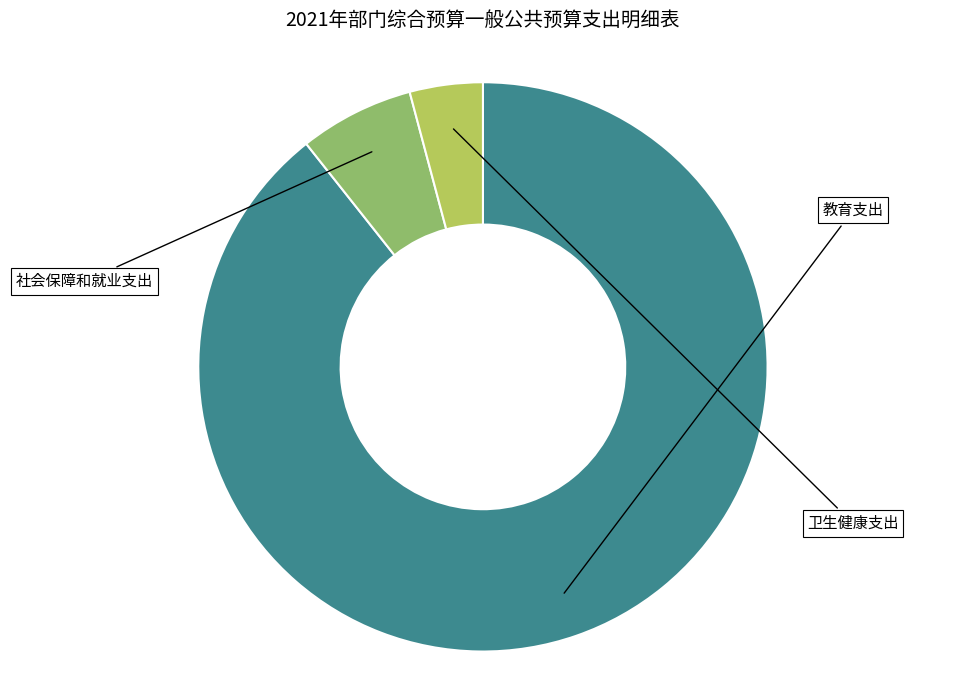

Does 教育支出 represent more than half of the total?

Yes